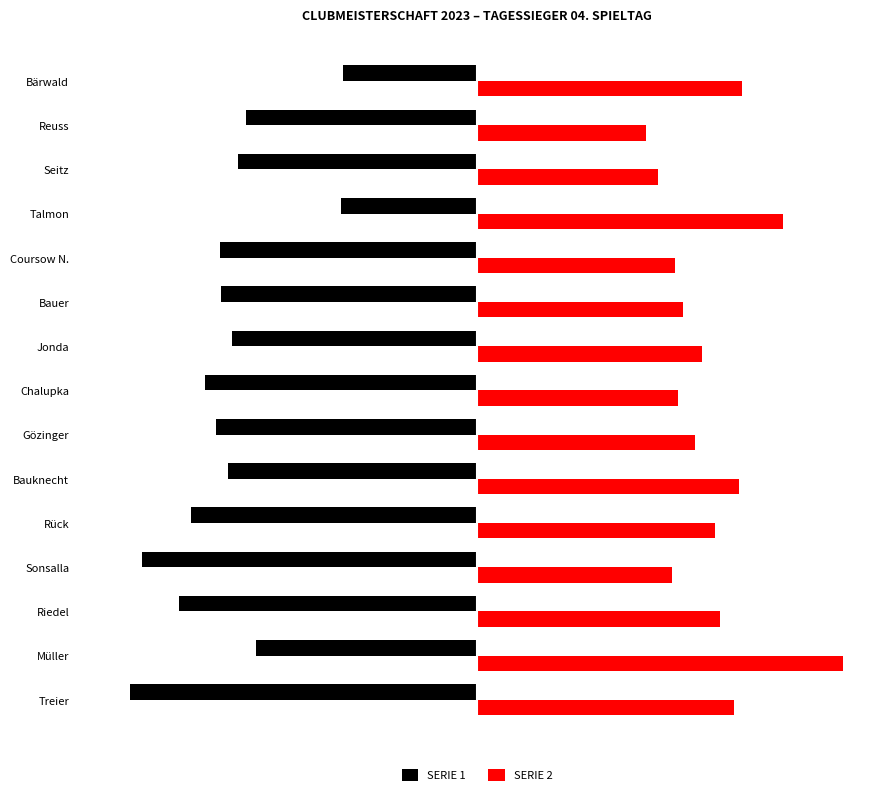

What are all the series names shown in the legend?

SERIE 1, SERIE 2